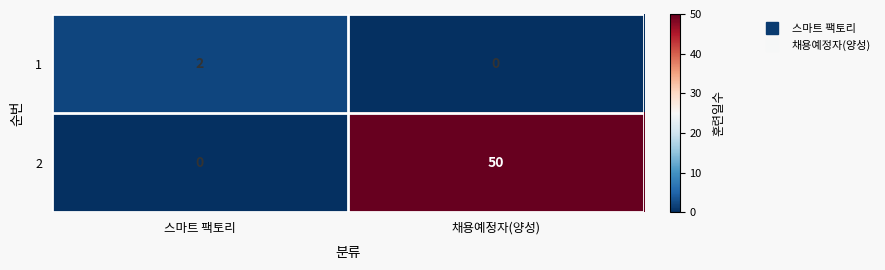

At which category is the sum across all series the highest?

채용예정자(양성)